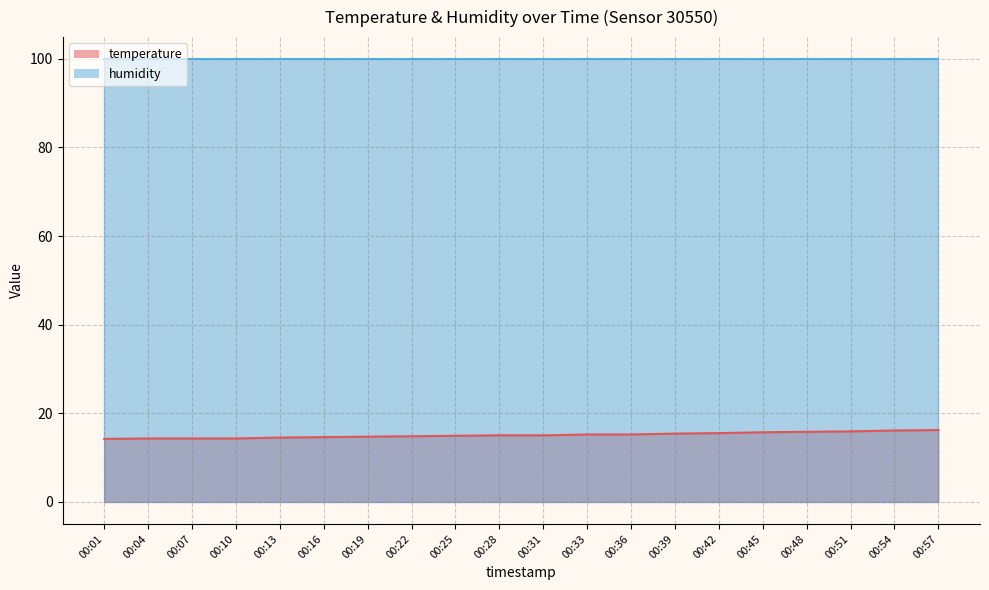

Reading left to right, what are all the values shown in this chart?

14.2	14.3	14.3	14.3	14.5	14.6	14.7	14.8	14.9	15.0	15.0	15.2	15.2	15.4	15.5	15.7	15.8	15.9	16.1	16.2